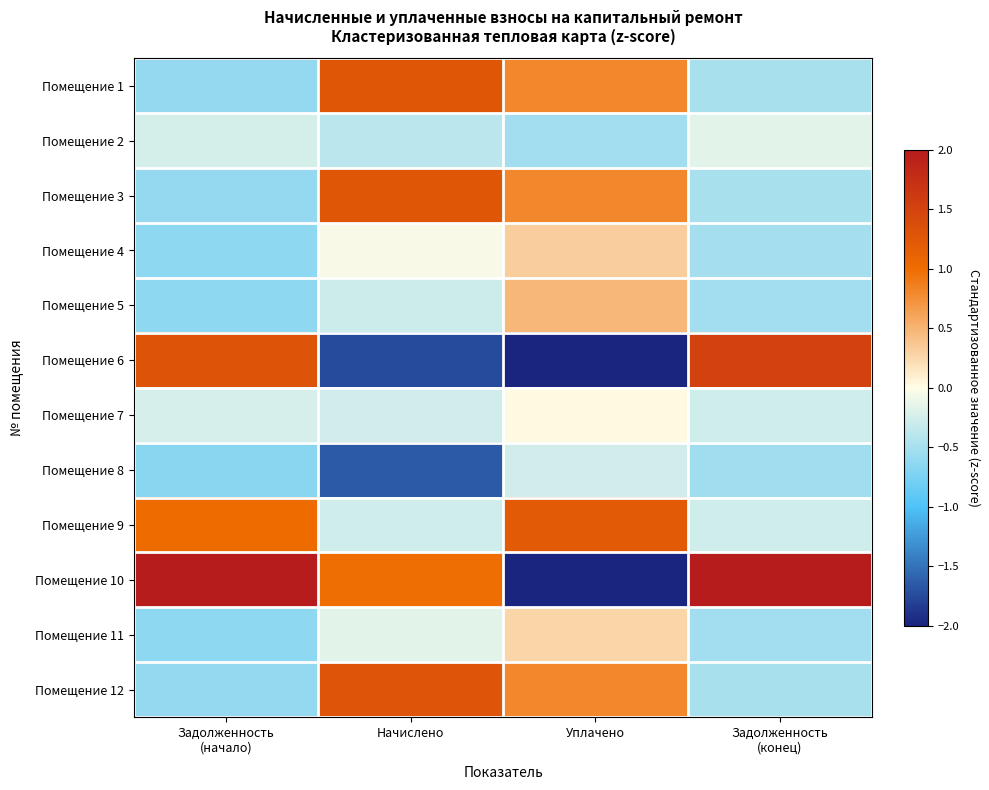

How many categories are shown in the chart?

4